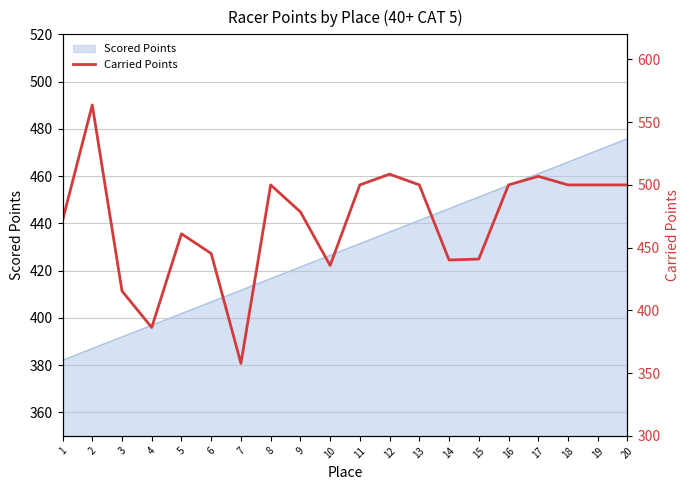

Between 19 and 6, which is larger?

19